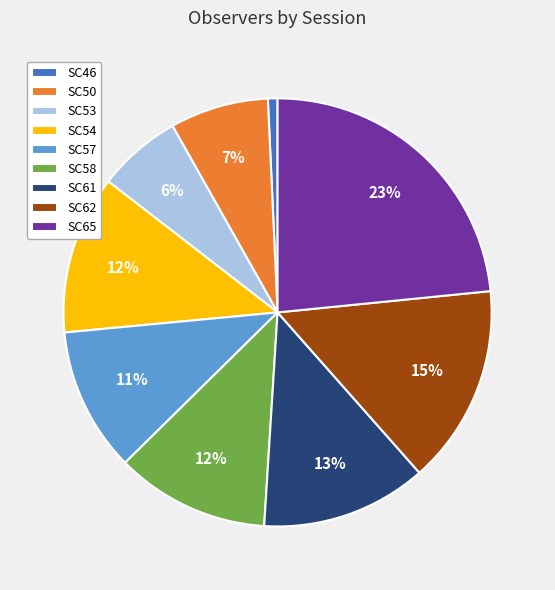

Count the number of slices in the pie.

9